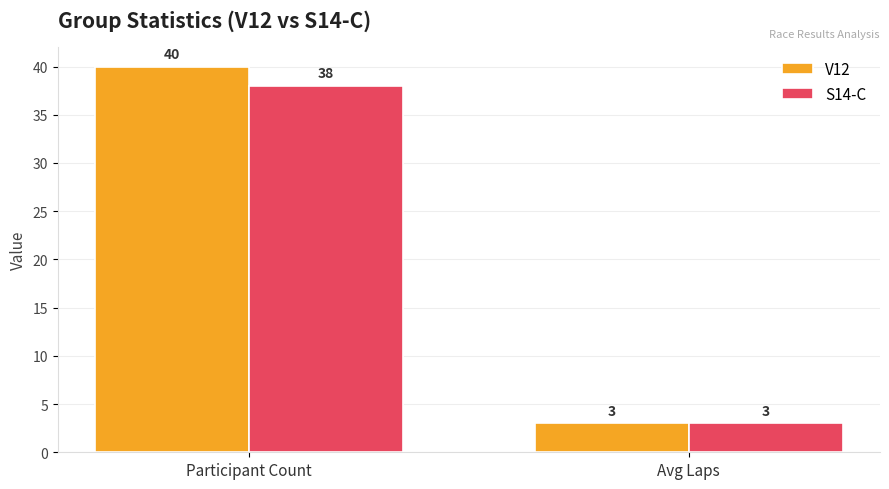

At which category does the chart reach its peak across all series?

Participant Count